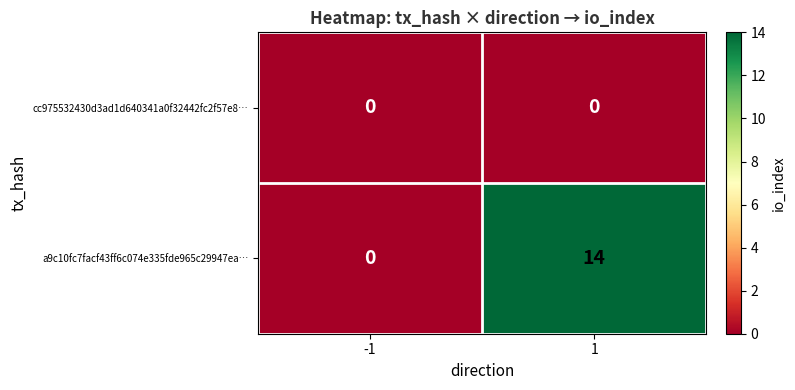

At how many categories does at least one series exceed 10?

1